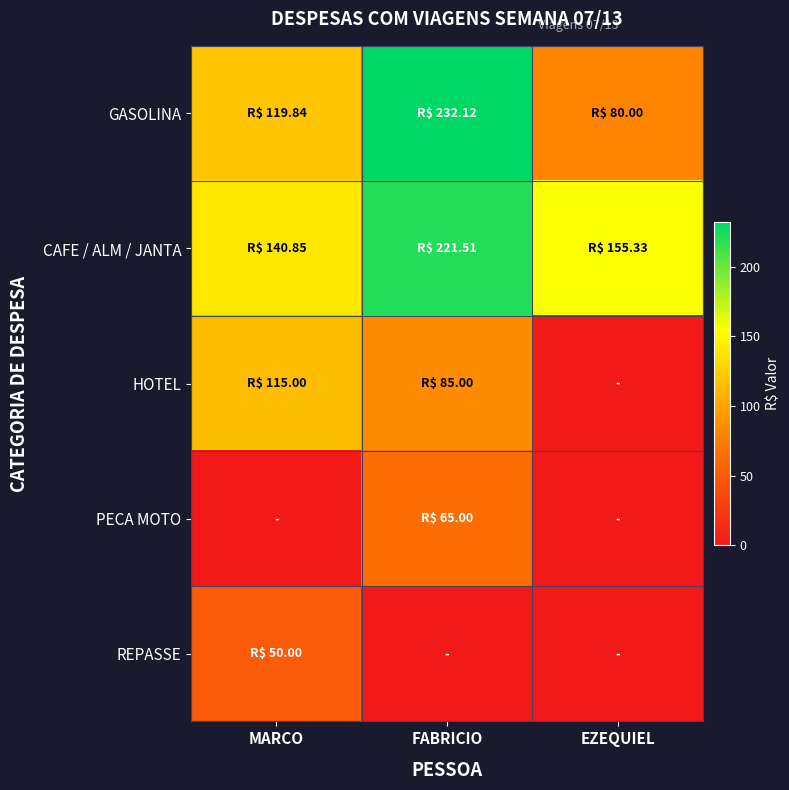

Which series has the largest total across all categories?

CAFE / ALM / JANTA